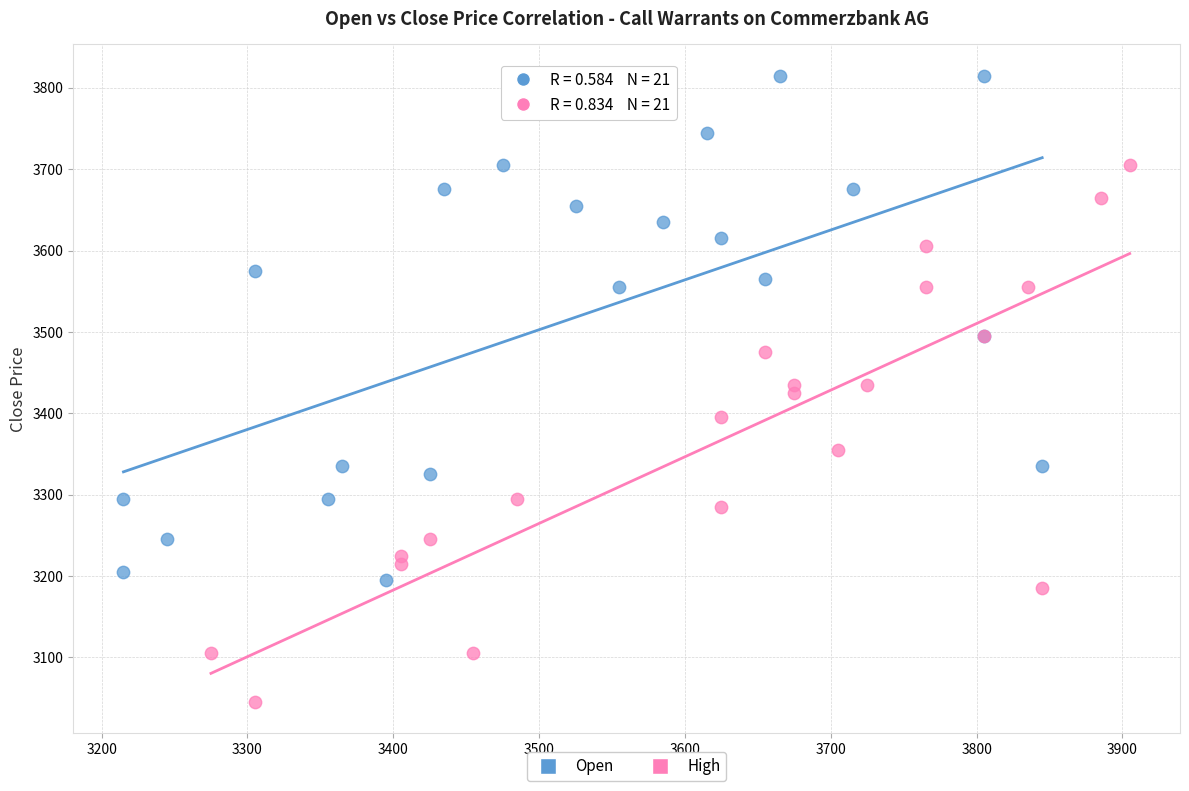

Which series reaches the maximum Y coordinate?

Open